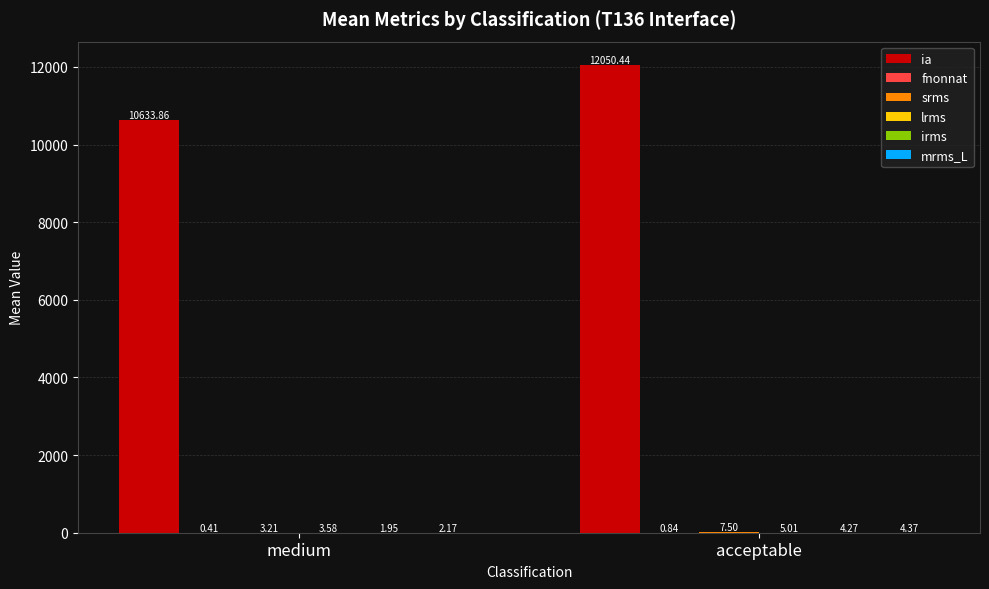

Which category has the highest value across all series?

acceptable